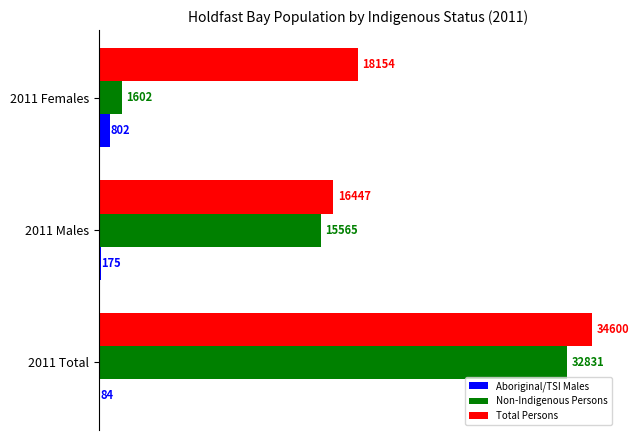

Which series changed the most between 2011 Total and 2011 Males?

Total Persons